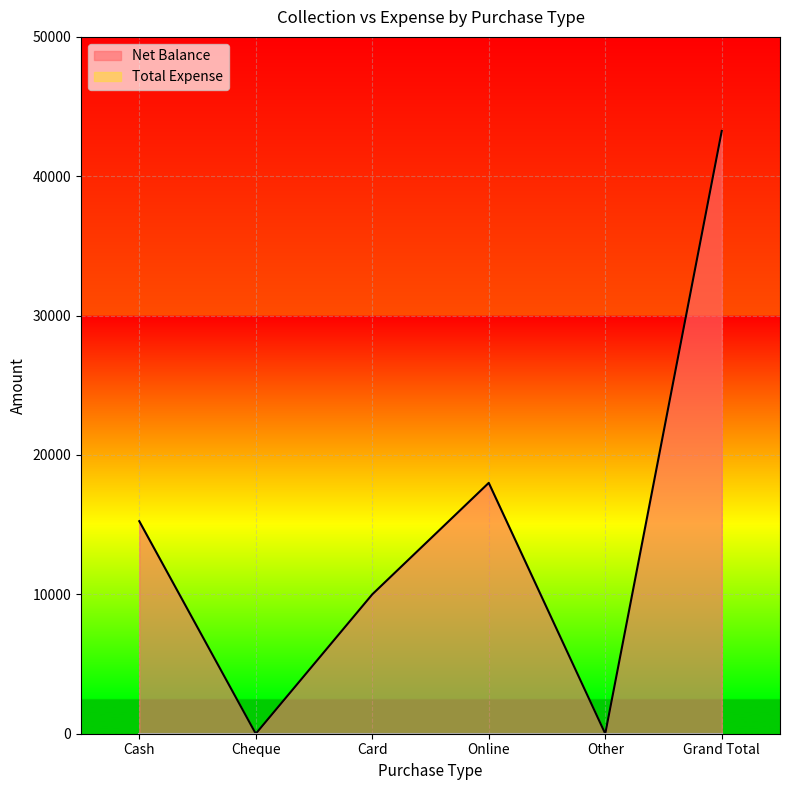

What is the change in value from Cash to Grand Total?

+28000